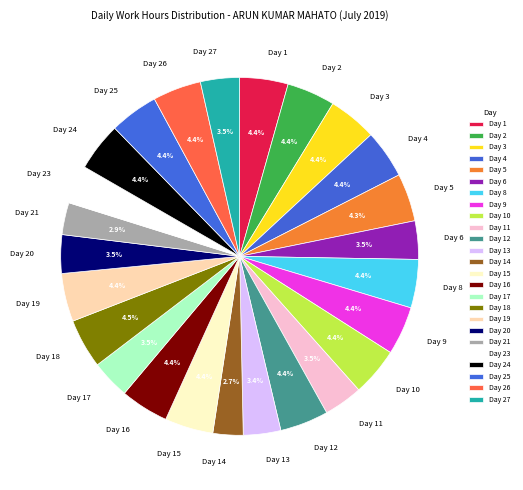

Is there any slice that represents more than half of the pie?

No